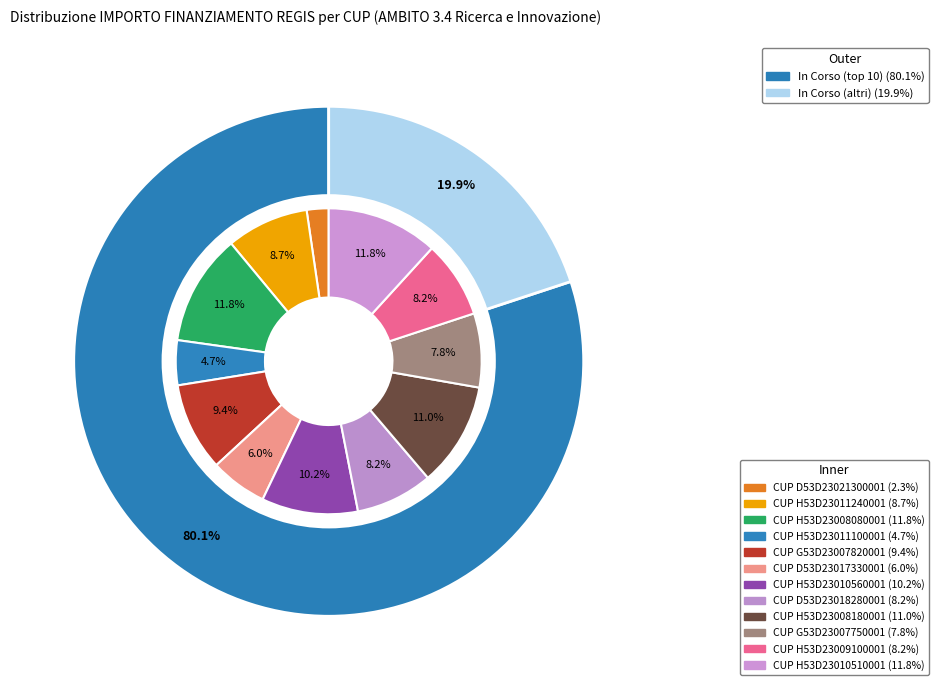

Does AMBITO 3.4 - CUP H53D23009100001 represent more than half of the total?

No